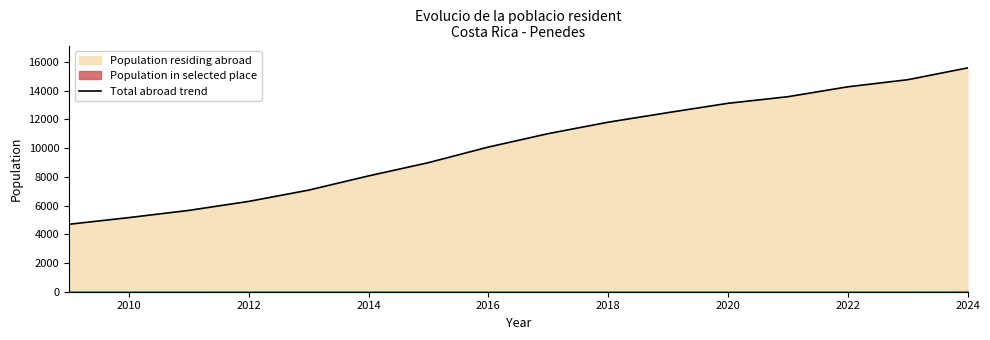

The value of Total abroad trend at 2012 is 9391. True or false?

False